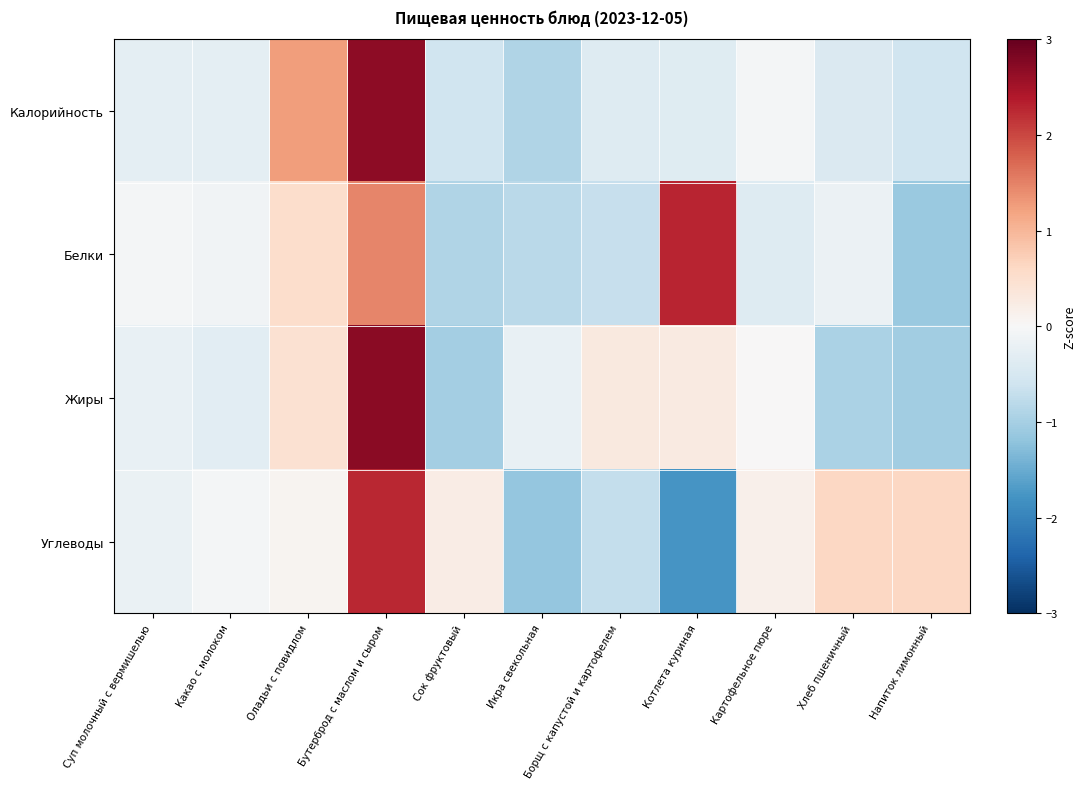

Between Борщ с капустой и картофелем and Икра свекольная, which is larger?

Борщ с капустой и картофелем